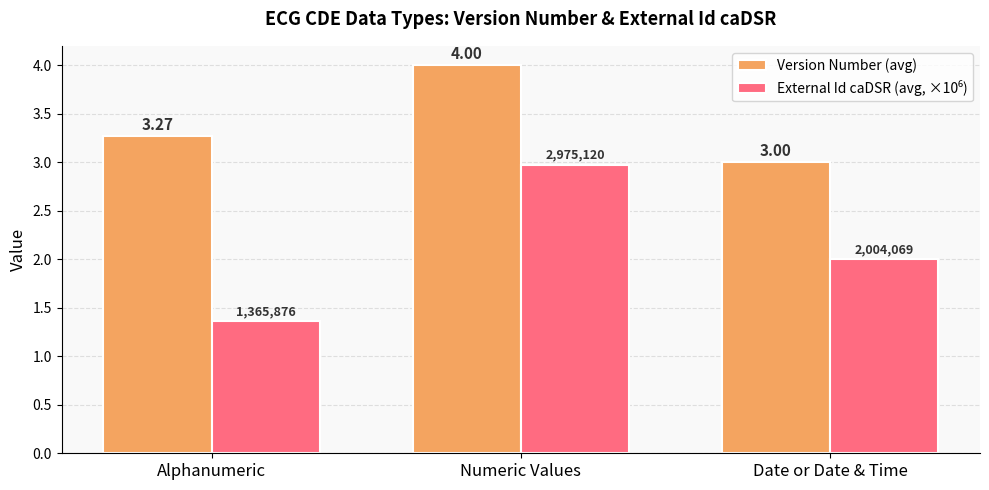

Which series changed the most between Numeric Values and Date or Date & Time?

Version Number (avg)